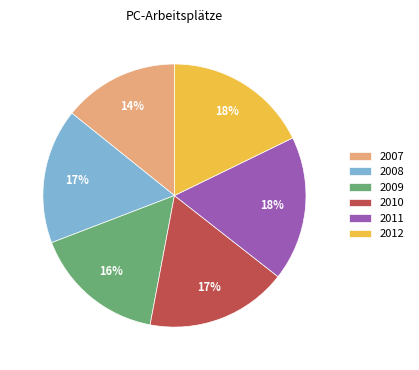

To the nearest percent, what percentage of the pie is 2009?

16%